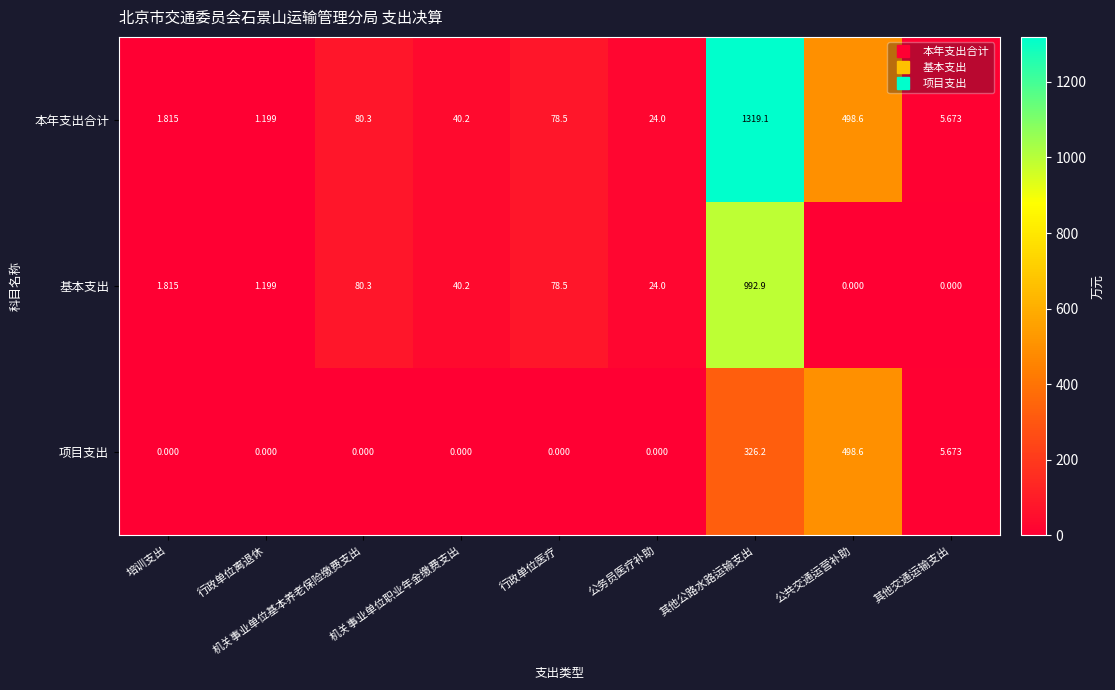

Where is 项目支出 nearest to the value 249?

其他公路水路运输支出